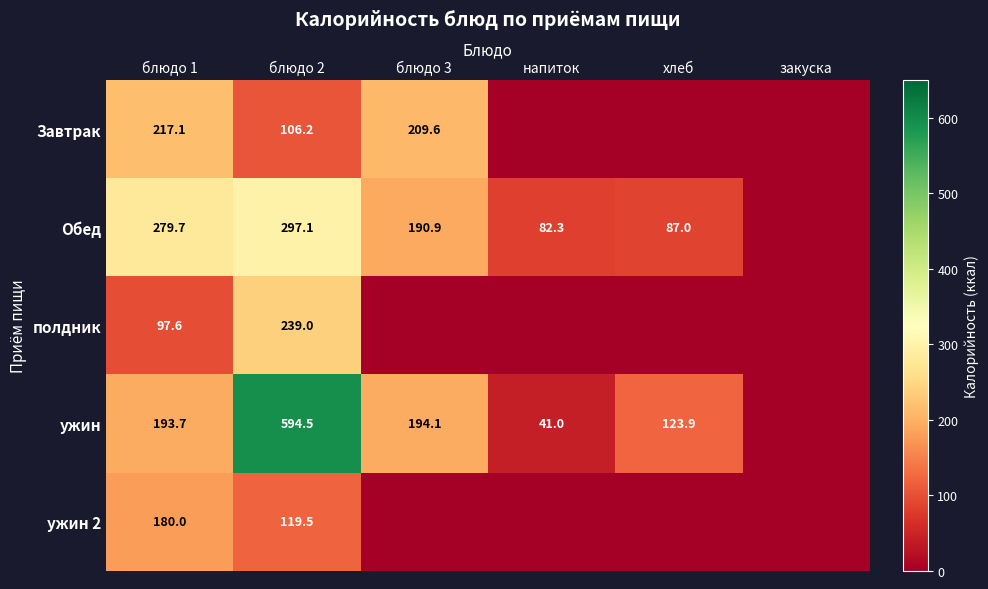

How many categories are shown in the chart?

6